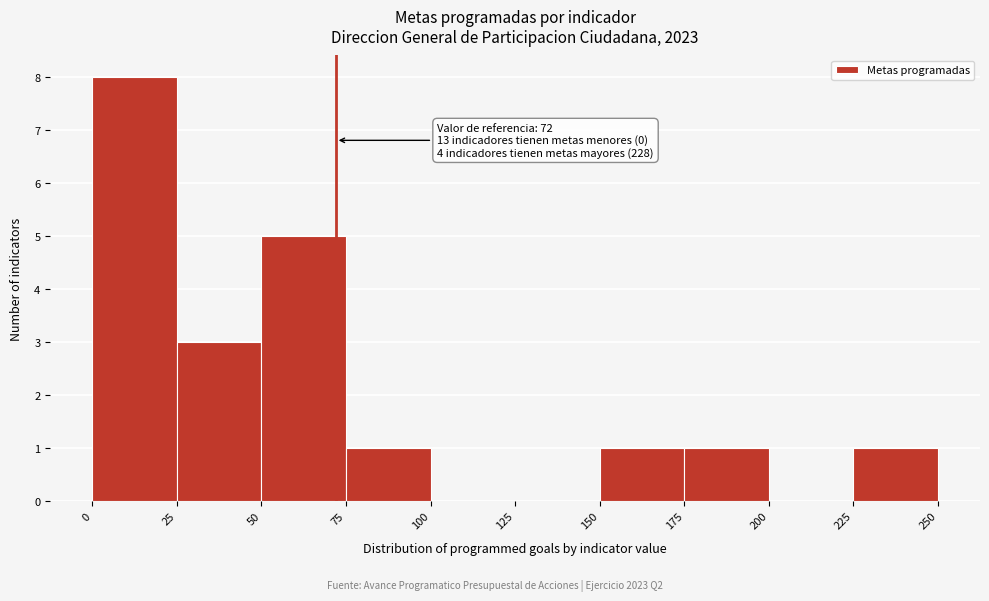

Which range on the x-axis has the tallest bar?

0 to 25